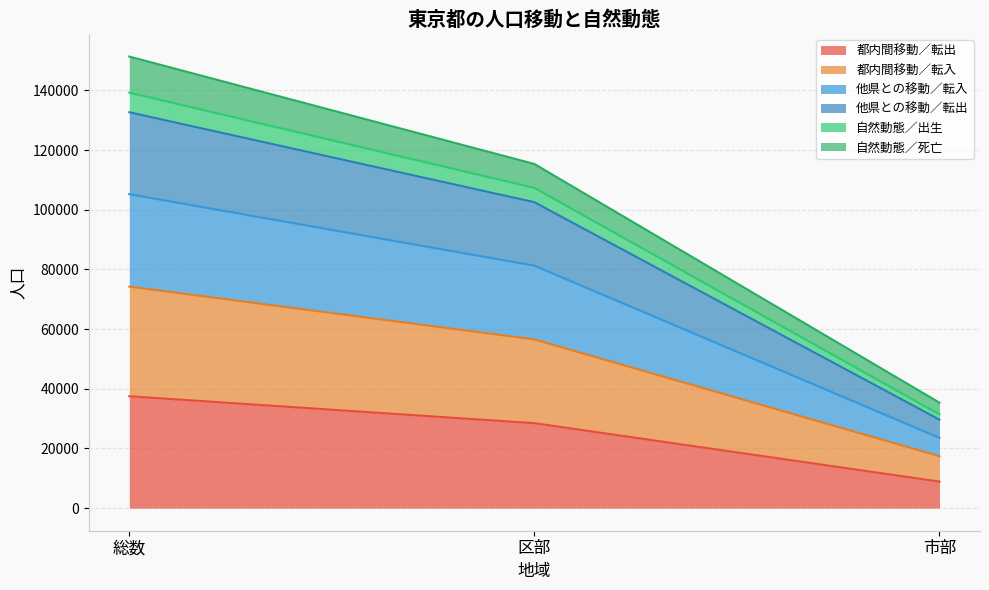

At which category is the sum across all series the highest?

総数